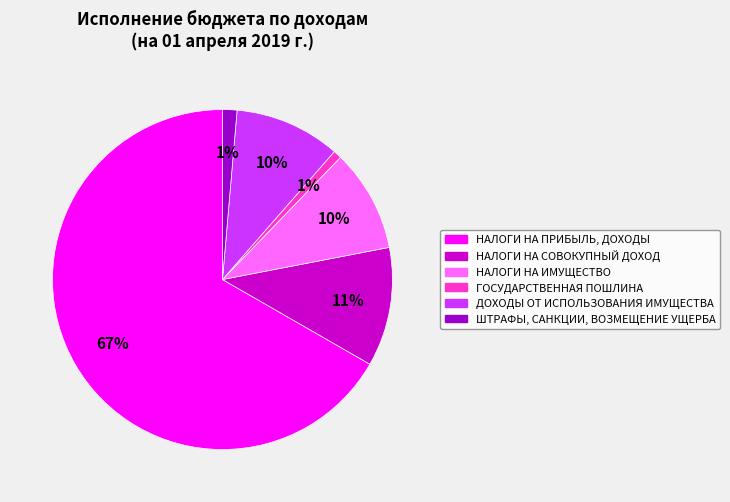

Is the sum of ГОСУДАРСТВЕННАЯ ПОШЛИНА and НАЛОГИ НА ПРИБЫЛЬ, ДОХОДЫ greater than half?

Yes